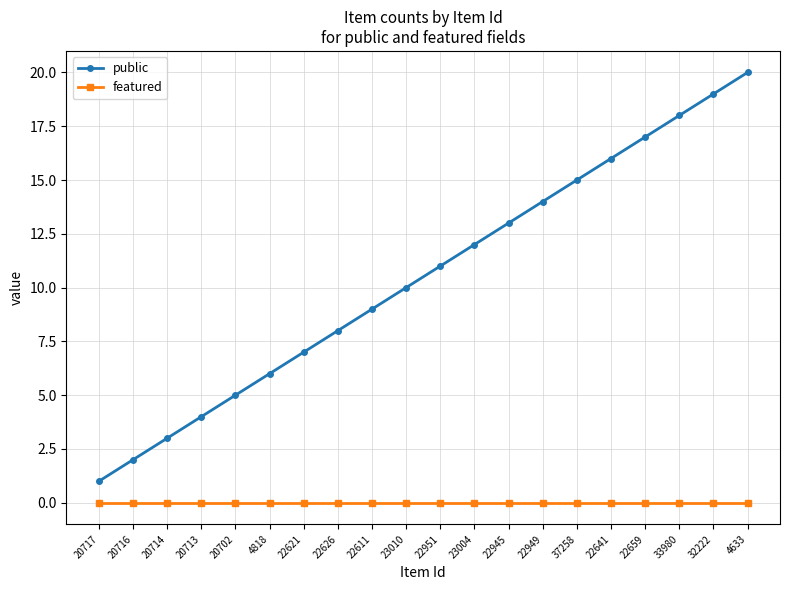

At which category is the sum across all series the highest?

4633